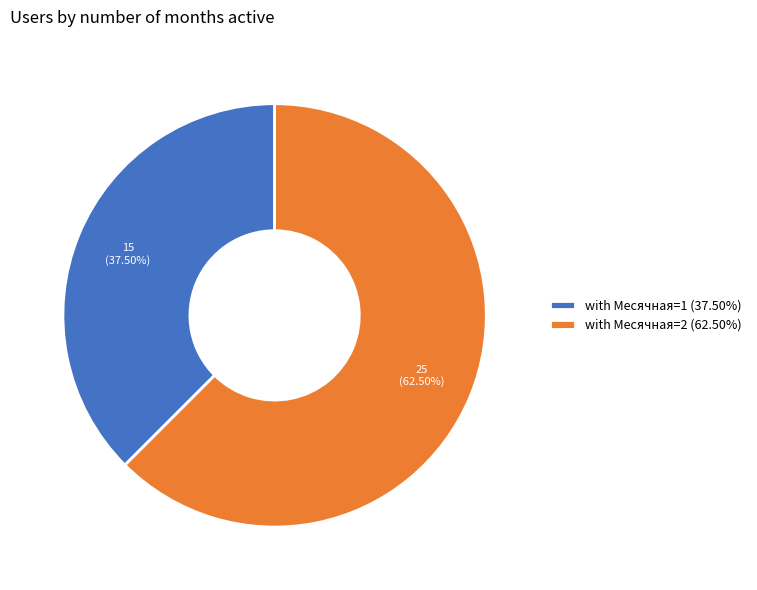

Rank the categories by value from highest to lowest.

with Месячная=2 (62.50%), with Месячная=1 (37.50%)